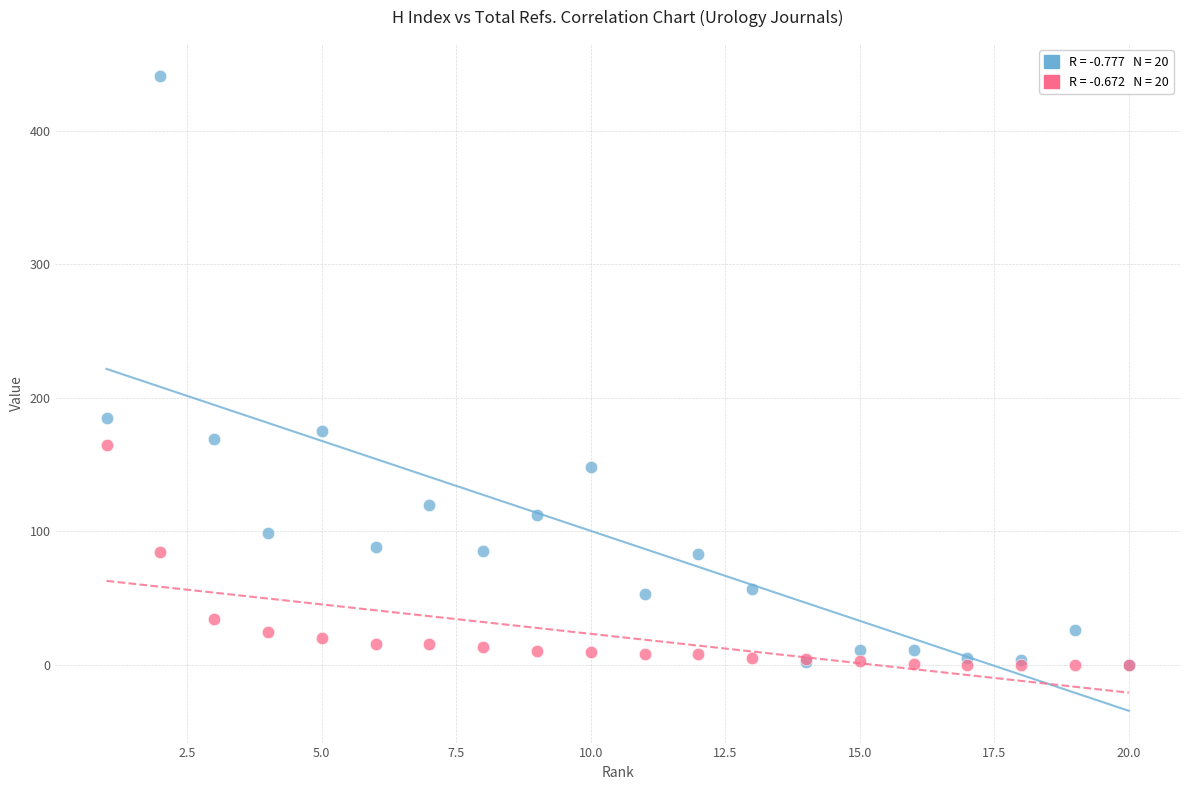

Across all series, what Y value is closest to 220?

185.0